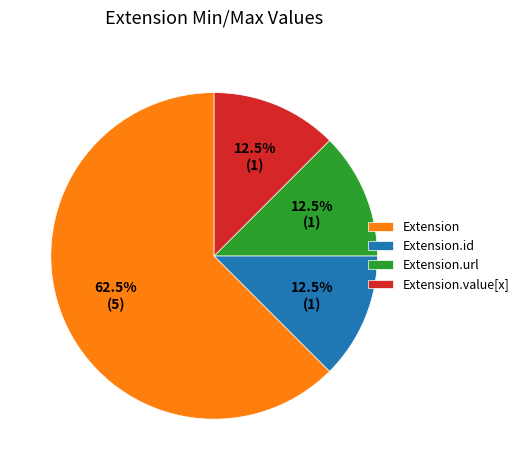

Is there any slice that represents more than half of the pie?

Yes